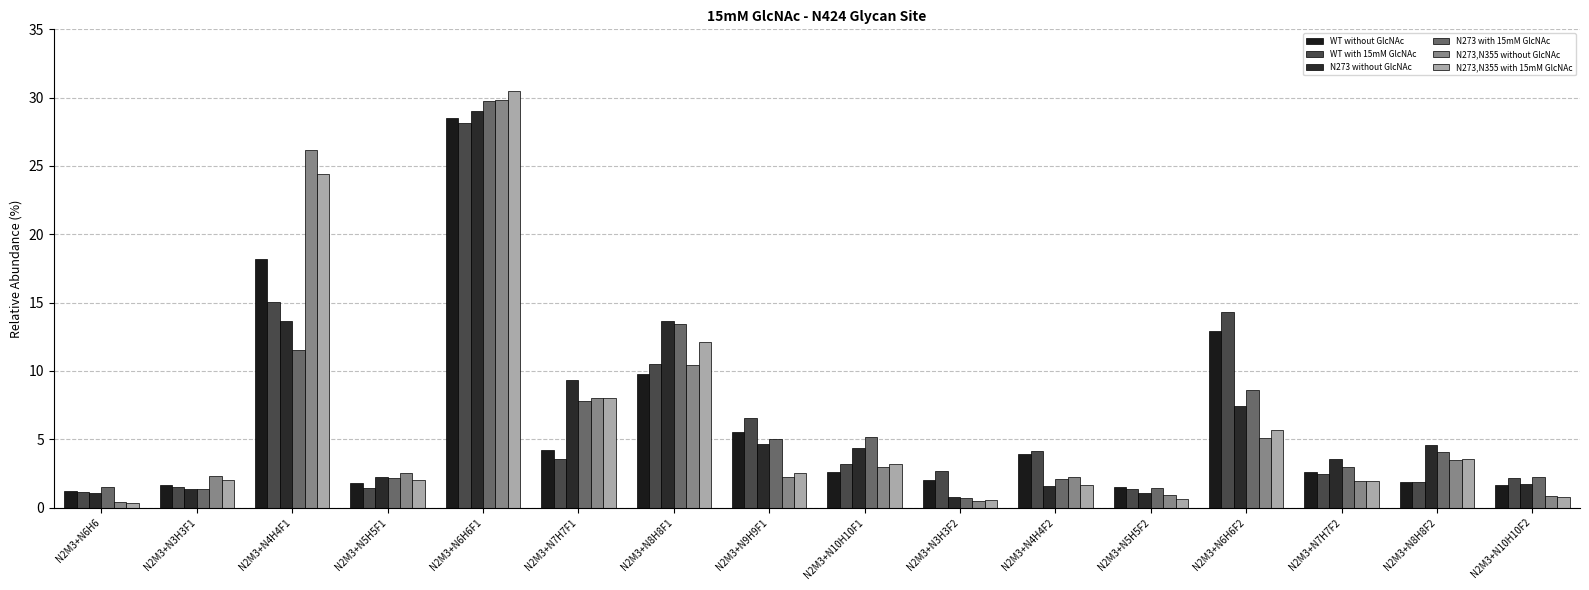

Reading right to left, list all the values displayed in this chart.

WT without GlcNAc: 1.7	1.9	2.6	12.9	1.5	3.9	2.0	2.6	5.5	9.8	4.2	28.5	1.8	18.2	1.6	1.2
WT with 15mM GlcNAc: 2.1	1.9	2.5	14.3	1.3	4.2	2.6	3.2	6.5	10.5	3.5	28.1	1.4	15.0	1.5	1.2
N273 without GlcNAc: 1.7	4.6	3.6	7.4	1.1	1.6	0.8	4.3	4.6	13.7	9.4	29.0	2.2	13.6	1.3	1.0
N273 with 15mM GlcNAc: 2.3	4.1	3.0	8.6	1.5	2.1	0.7	5.2	5.0	13.5	7.8	29.8	2.2	11.5	1.4	1.5
N273,N355 without GlcNAc: 0.9	3.5	1.9	5.1	0.9	2.3	0.5	3.0	2.3	10.4	8.0	29.8	2.6	26.2	2.3	0.4
N273,N355 with 15mM GlcNAc: 0.8	3.6	2.0	5.7	0.6	1.7	0.5	3.2	2.5	12.1	8.0	30.5	2.0	24.4	2.0	0.3